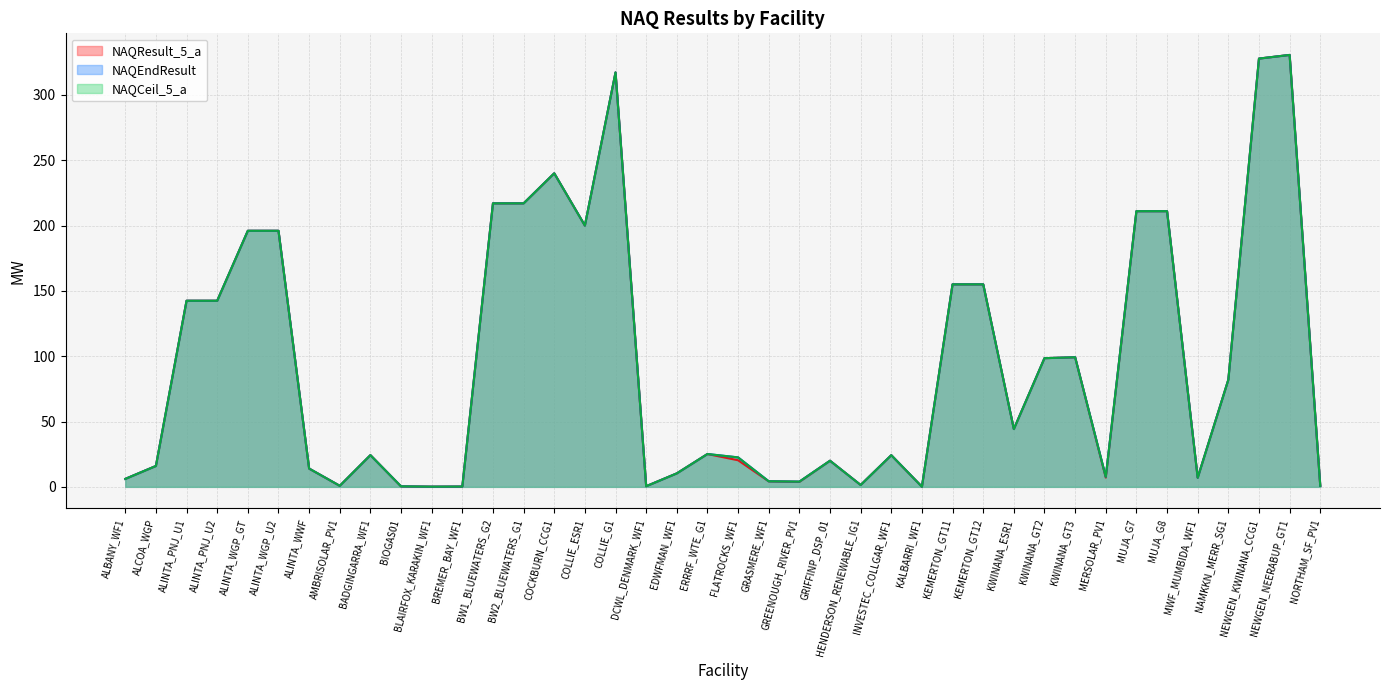

Which category has the lowest value across all series?

KALBARRI_WF1